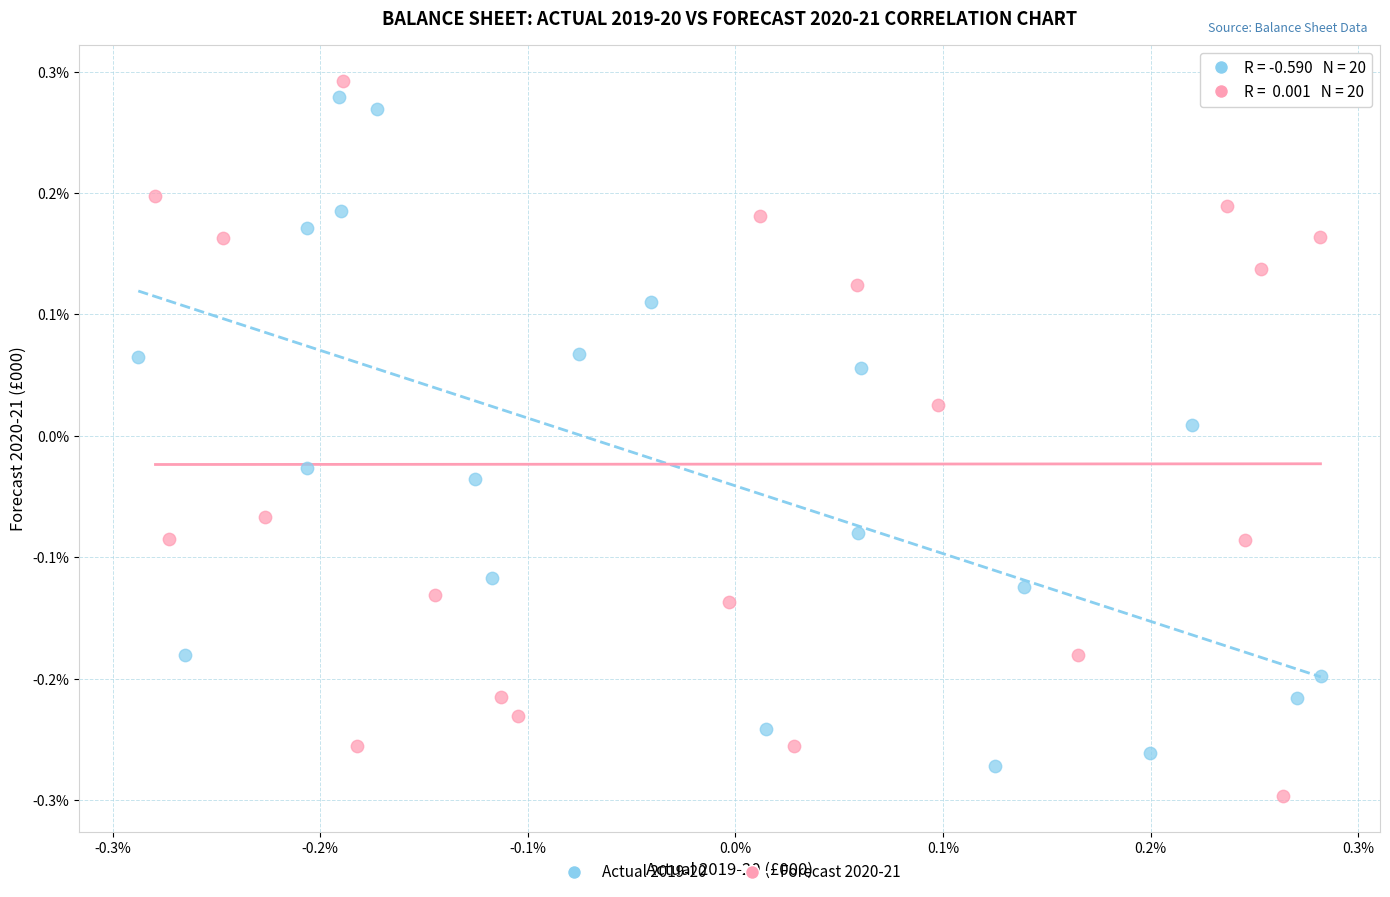

Which series has the largest Y range (max minus min)?

Forecast 2020-21